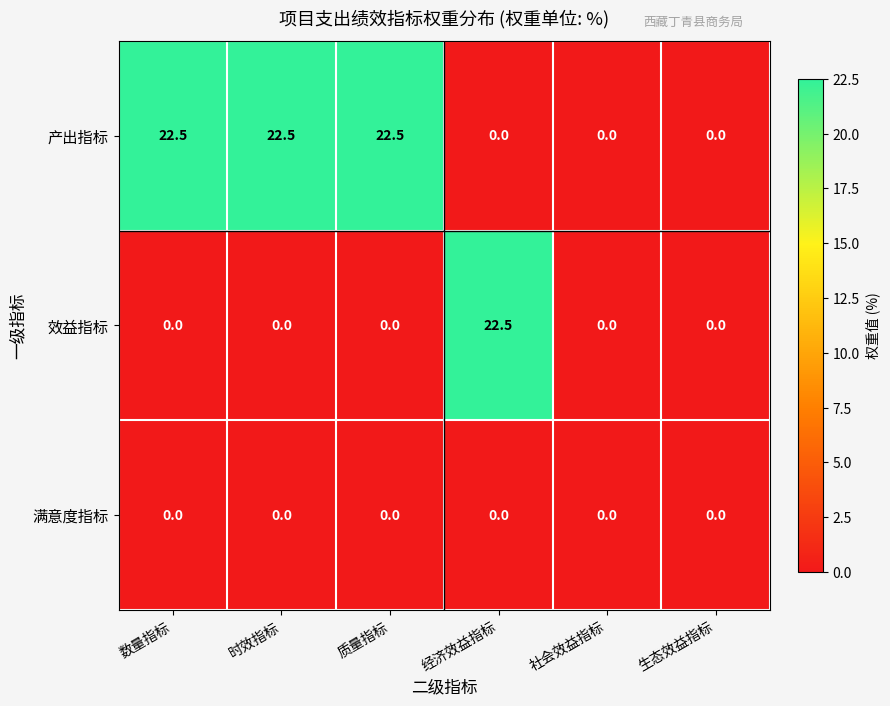

What is the difference between the maximum and second lowest values in the 效益指标 series?

22.5